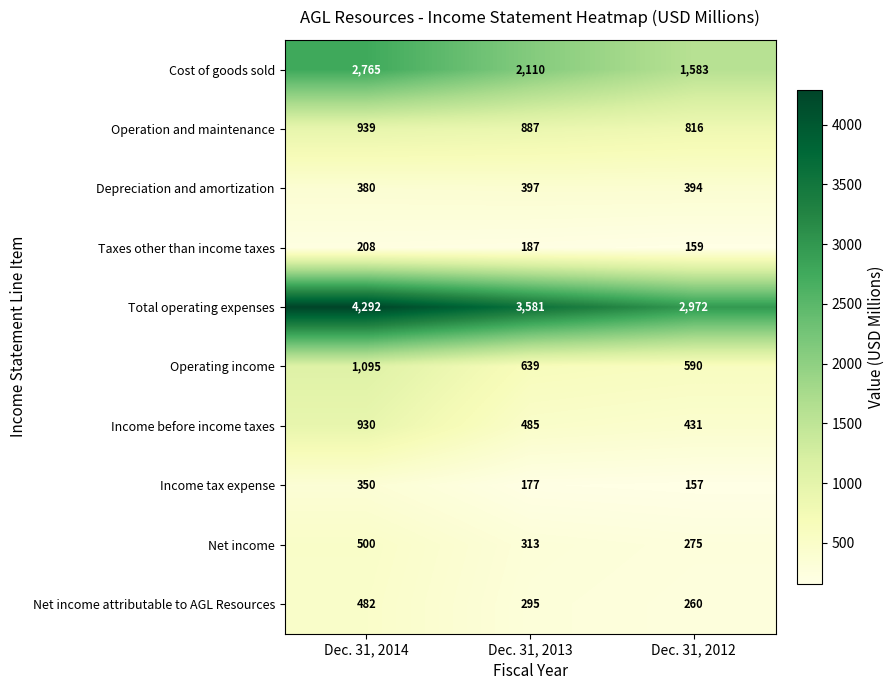

The Cost of goods sold series shows 2110 at Dec. 31, 2013. True or false?

True